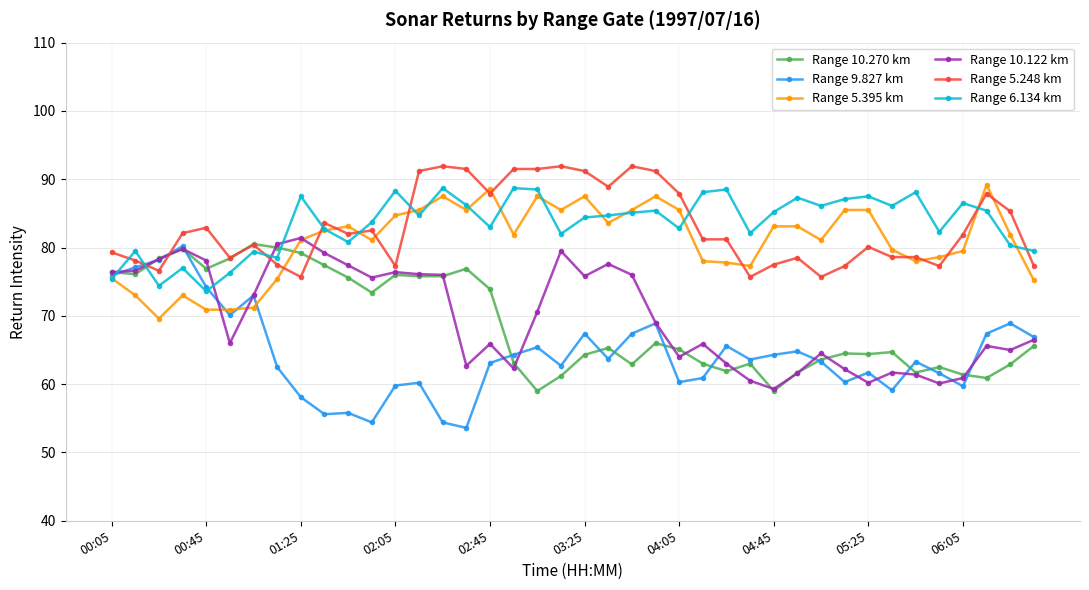

What is the average value of the Range 9.827 km series?

64.4